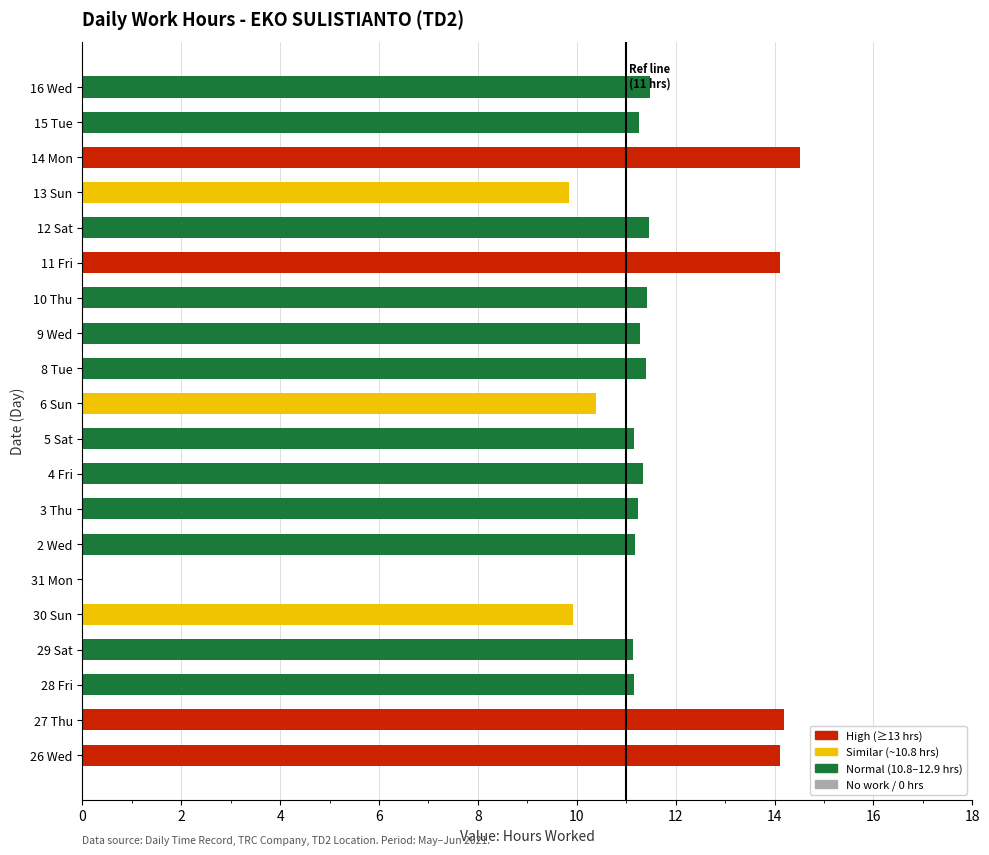

Is it true that the value at 29 Sat is 4.0?

False